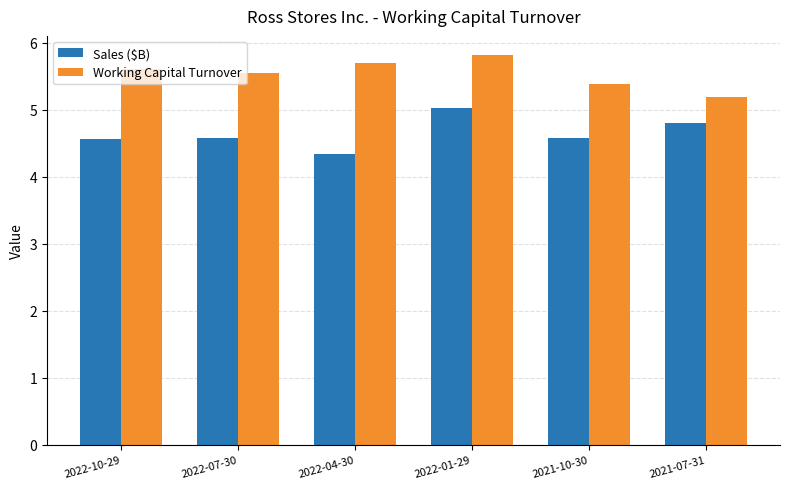

Where is Working Capital Turnover nearest to the value 5?

2021-07-31